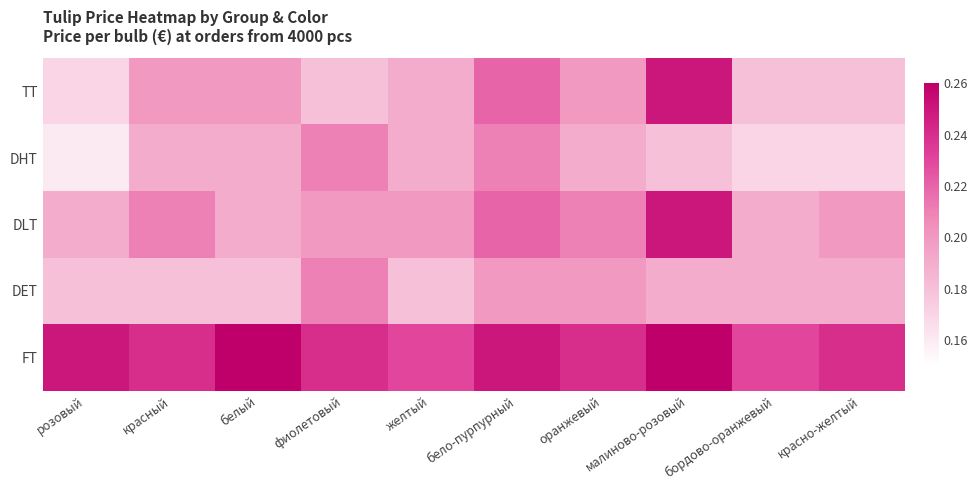

Reading left to right, transcribe all the data shown in this chart.

TT: розовый=0.2	красный=0.2	белый=0.2	фиолетовый=0.2	желтый=0.2	бело-пурпурный=0.2	оранжевый=0.2	малиново-розовый=0.2	бордово-оранжевый=0.2	красно-желтый=0.2
DHT: розовый=0.2	красный=0.2	белый=0.2	фиолетовый=0.2	желтый=0.2	бело-пурпурный=0.2	оранжевый=0.2	малиново-розовый=0.2	бордово-оранжевый=0.2	красно-желтый=0.2
DLT: розовый=0.2	красный=0.2	белый=0.2	фиолетовый=0.2	желтый=0.2	бело-пурпурный=0.2	оранжевый=0.2	малиново-розовый=0.2	бордово-оранжевый=0.2	красно-желтый=0.2
DET: розовый=0.2	красный=0.2	белый=0.2	фиолетовый=0.2	желтый=0.2	бело-пурпурный=0.2	оранжевый=0.2	малиново-розовый=0.2	бордово-оранжевый=0.2	красно-желтый=0.2
FT: розовый=0.2	красный=0.2	белый=0.3	фиолетовый=0.2	желтый=0.2	бело-пурпурный=0.2	оранжевый=0.2	малиново-розовый=0.3	бордово-оранжевый=0.2	красно-желтый=0.2